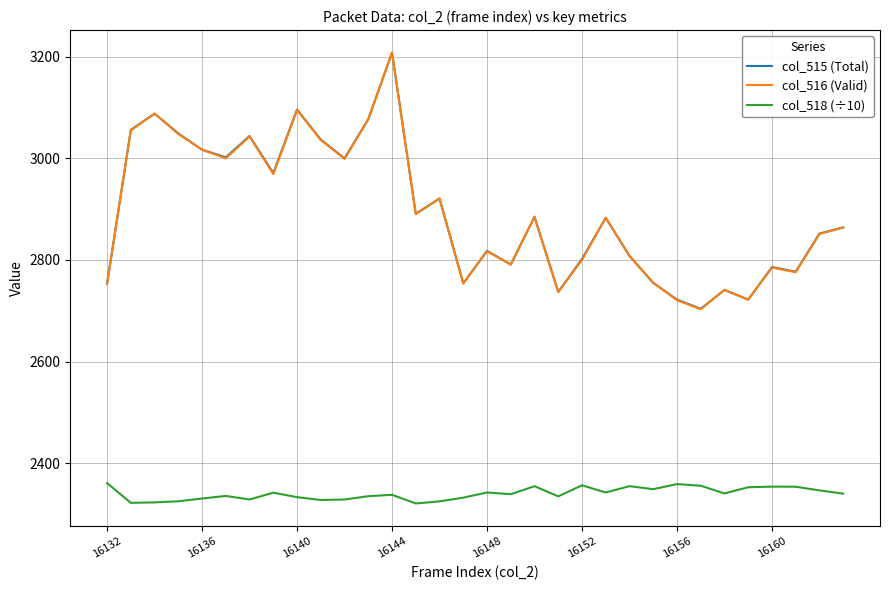

True or false: col_518 (÷10) and col_516 (Valid) intersect in this chart.

False